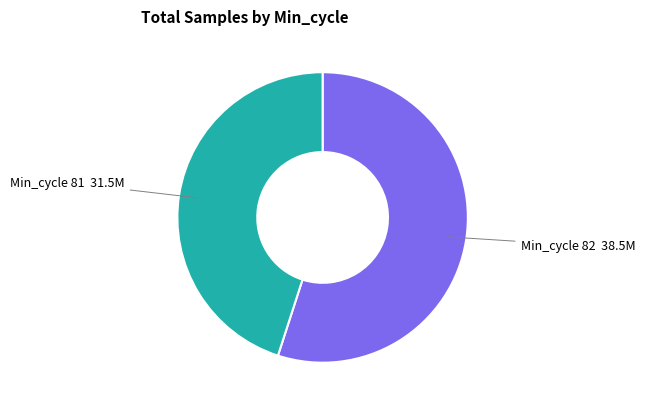

Does any single category account for the majority?

Yes